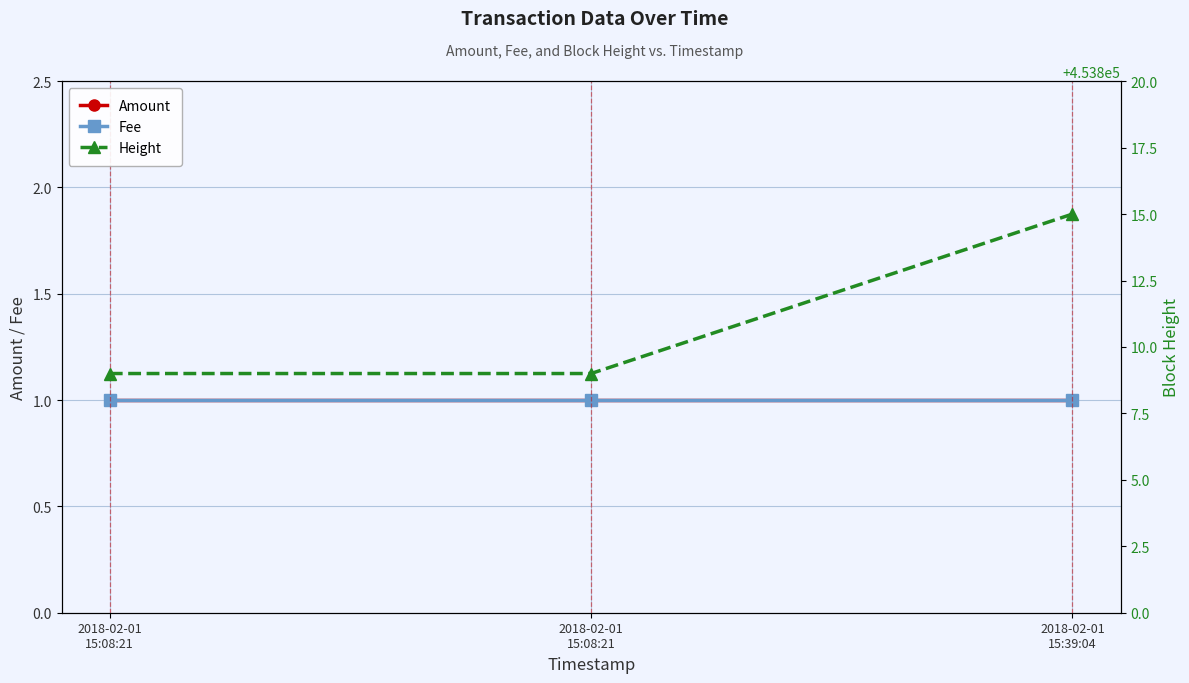

What are all the series names shown in the legend?

Amount, Fee, Height